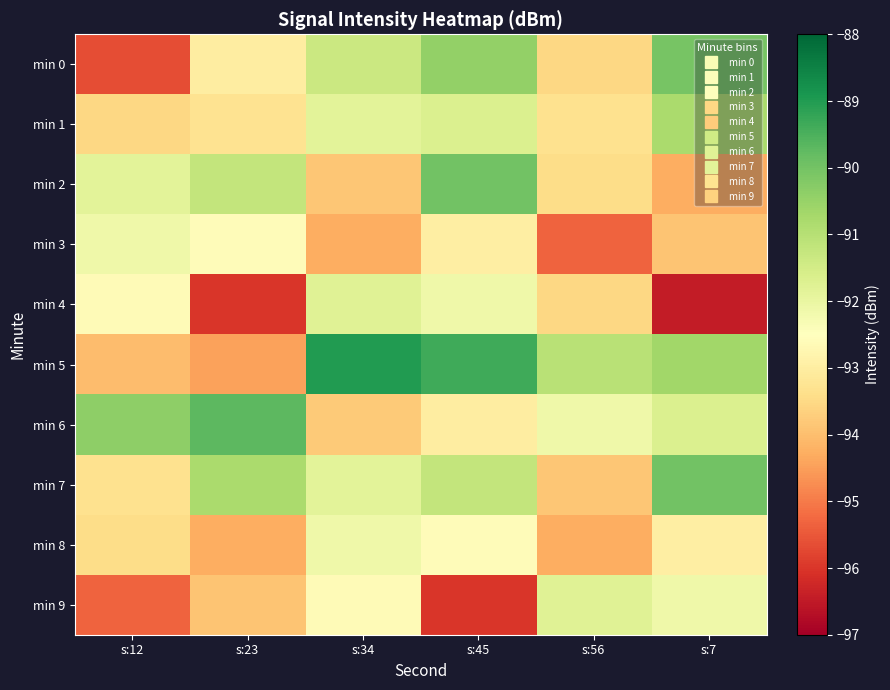

Which has a higher value, s:56 or s:45?

s:45